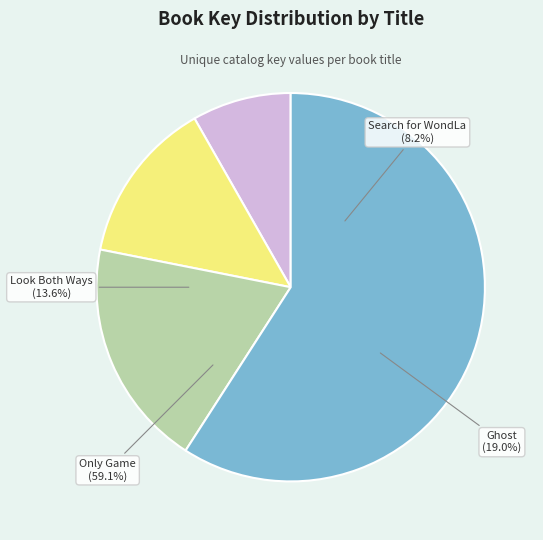

Count the number of slices in the pie.

4